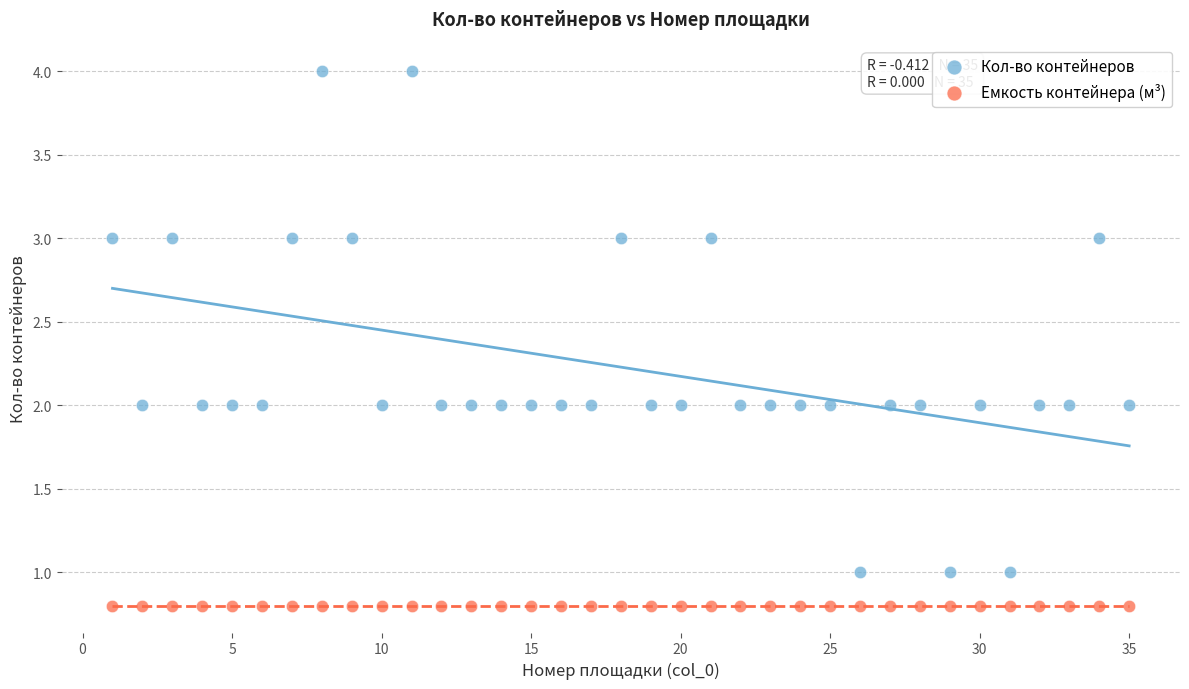

Which series reaches the minimum Y coordinate?

Емкость контейнера (м³)